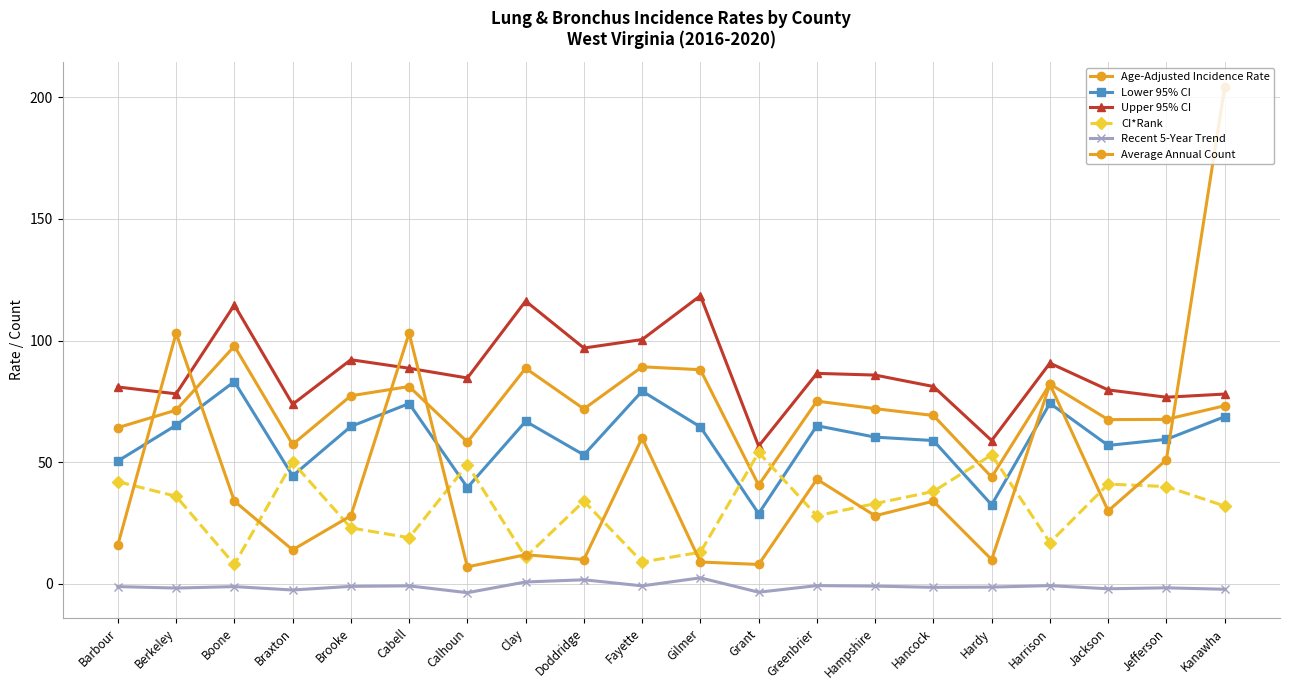

Is this an area chart (filled region under the line)?

No